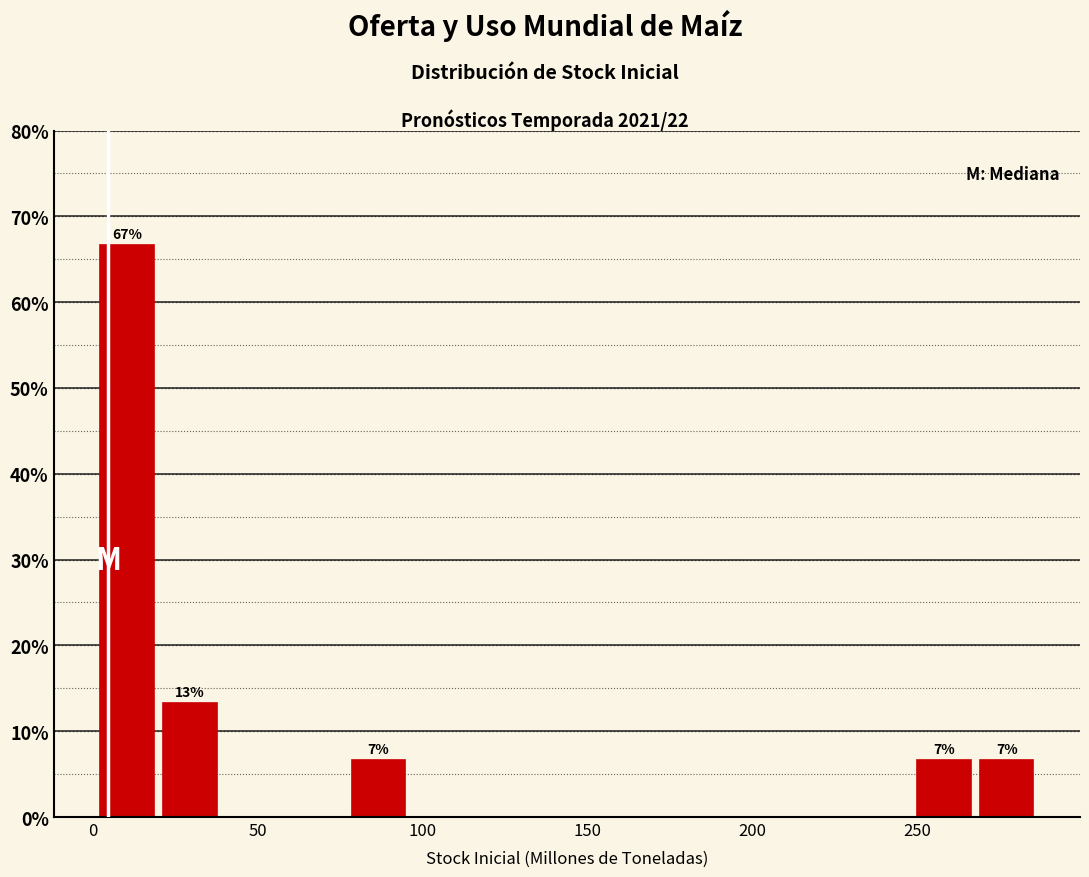

Around what value on the x-axis is the tallest bar? Give the approximate position of its centre, as read against the axis.

10